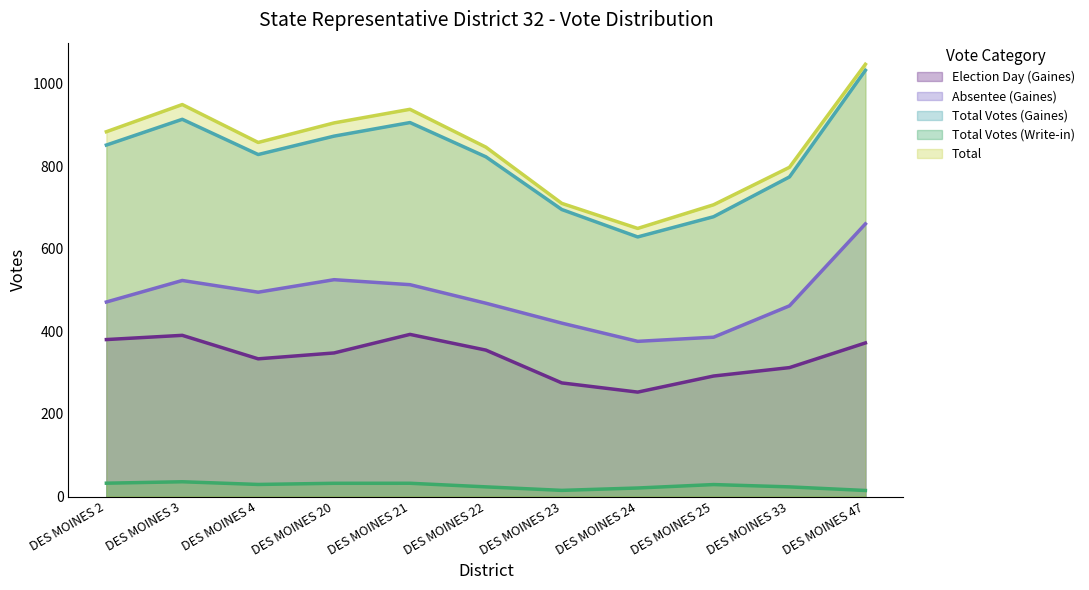

Is the value of Election Day (Gaines) at DES MOINES 22 greater than the value of Absentee (Gaines) at DES MOINES 2?

No